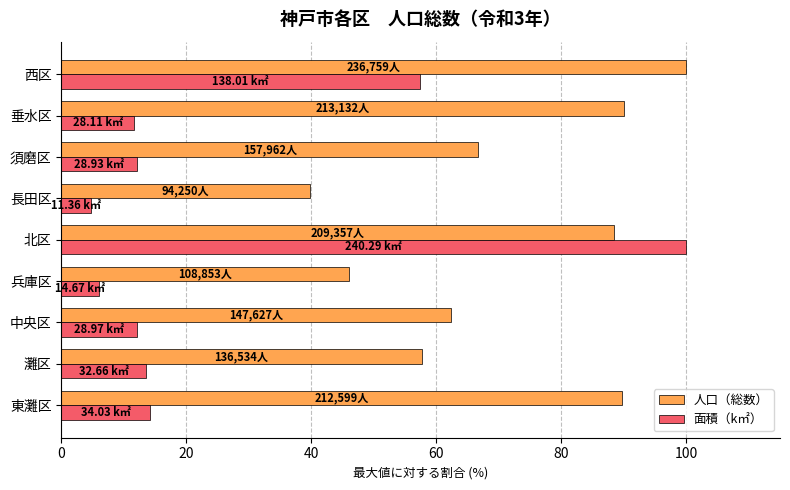

What is the greatest value displayed?

100.0